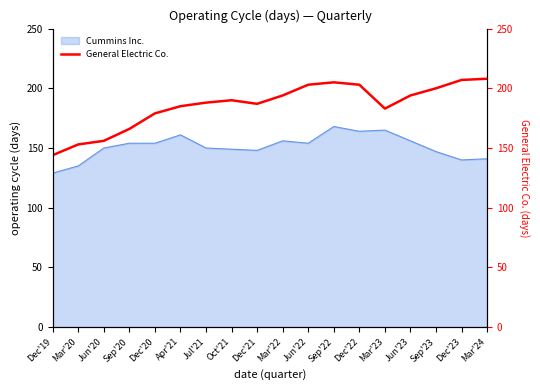

At which label is the value closest to 176?

Dec'20